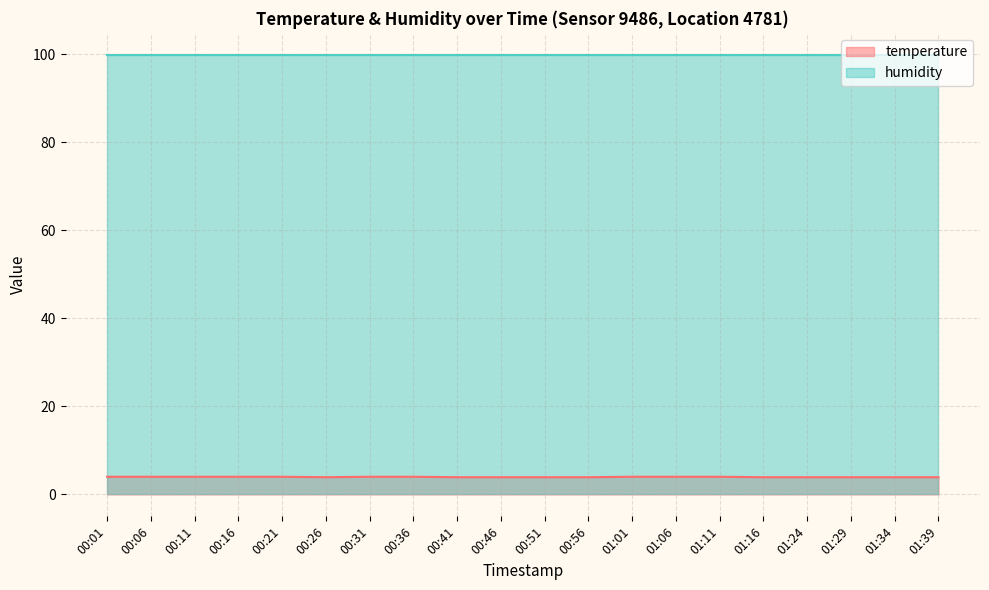

What is the value of the 14th point from the left?

4.0